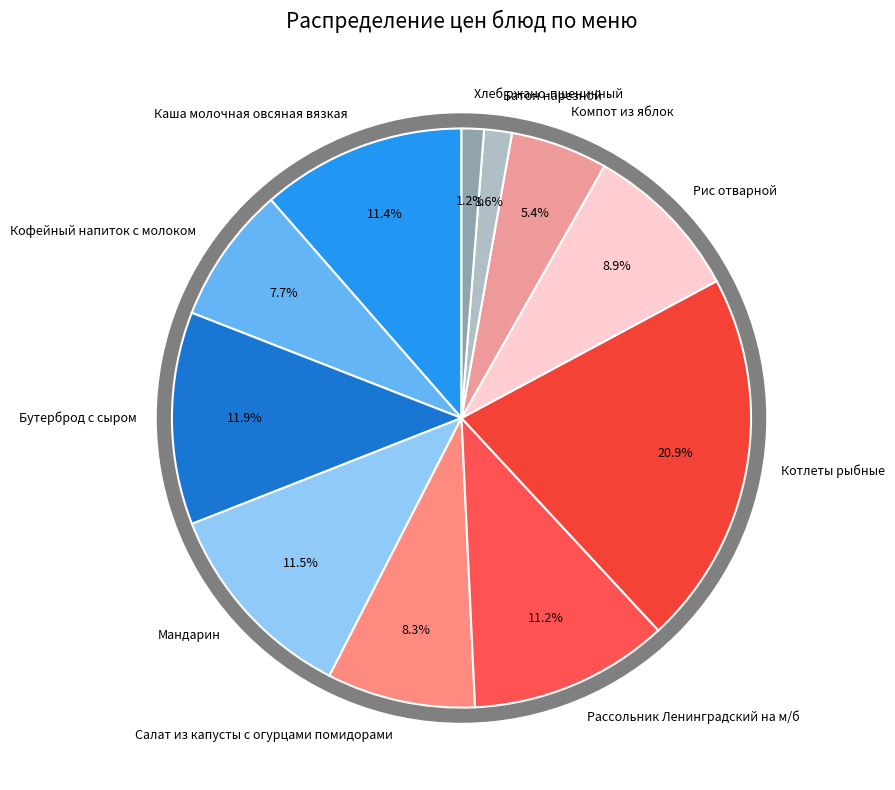

What is the smallest slice in the pie chart?

Хлеб ржано-пшеничный